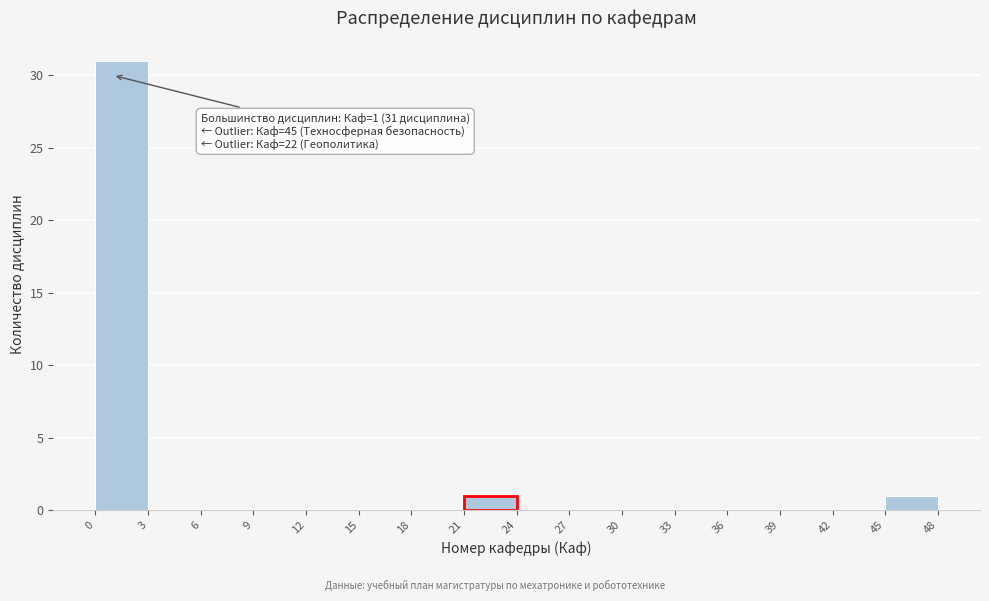

Over which range of the x-axis is the bar tallest?

0 to 3